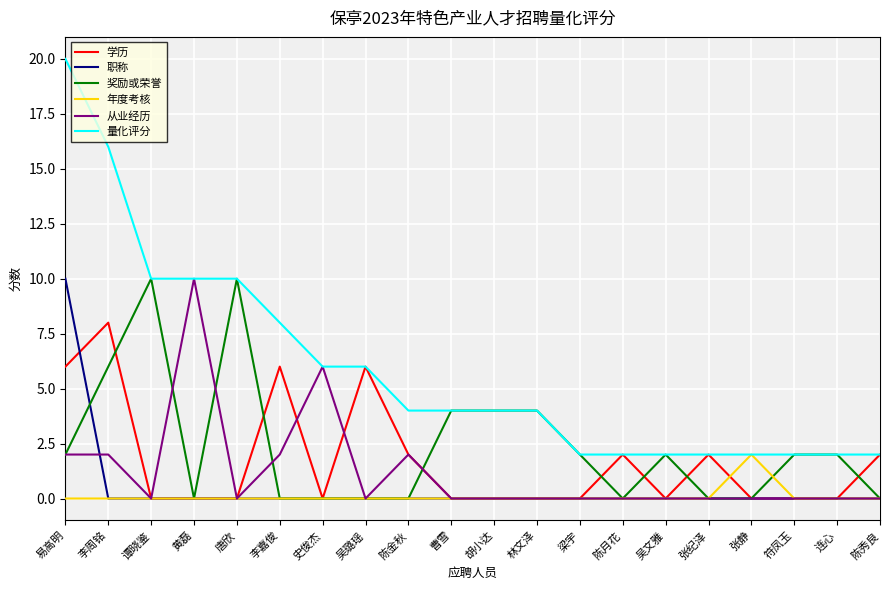

Reading left to right, what are all the values shown in this chart?

学历: 易高明=6	李周铭=8	谭晓鉴=0	黄磊=0	唐欣=0	李嘉俊=6	史俊杰=0	吴璐瑶=6	陈金秋=2	曹雪=0	胡小达=0	林文泽=0	梁宇=0	陈月花=2	吴文雅=0	张纪泽=2	张静=0	符凤玉=0	连心=0	陈秀良=2
职称: 易高明=10	李周铭=0	谭晓鉴=0	黄磊=0	唐欣=0	李嘉俊=0	史俊杰=0	吴璐瑶=0	陈金秋=0	曹雪=0	胡小达=0	林文泽=0	梁宇=0	陈月花=0	吴文雅=0	张纪泽=0	张静=0	符凤玉=0	连心=0	陈秀良=0
奖励或荣誉: 易高明=2	李周铭=6	谭晓鉴=10	黄磊=0	唐欣=10	李嘉俊=0	史俊杰=0	吴璐瑶=0	陈金秋=0	曹雪=4	胡小达=4	林文泽=4	梁宇=2	陈月花=0	吴文雅=2	张纪泽=0	张静=0	符凤玉=2	连心=2	陈秀良=0
年度考核: 易高明=0	李周铭=0	谭晓鉴=0	黄磊=0	唐欣=0	李嘉俊=0	史俊杰=0	吴璐瑶=0	陈金秋=0	曹雪=0	胡小达=0	林文泽=0	梁宇=0	陈月花=0	吴文雅=0	张纪泽=0	张静=2	符凤玉=0	连心=0	陈秀良=0
从业经历: 易高明=2	李周铭=2	谭晓鉴=0	黄磊=10	唐欣=0	李嘉俊=2	史俊杰=6	吴璐瑶=0	陈金秋=2	曹雪=0	胡小达=0	林文泽=0	梁宇=0	陈月花=0	吴文雅=0	张纪泽=0	张静=0	符凤玉=0	连心=0	陈秀良=0
量化评分: 易高明=20	李周铭=16	谭晓鉴=10	黄磊=10	唐欣=10	李嘉俊=8	史俊杰=6	吴璐瑶=6	陈金秋=4	曹雪=4	胡小达=4	林文泽=4	梁宇=2	陈月花=2	吴文雅=2	张纪泽=2	张静=2	符凤玉=2	连心=2	陈秀良=2